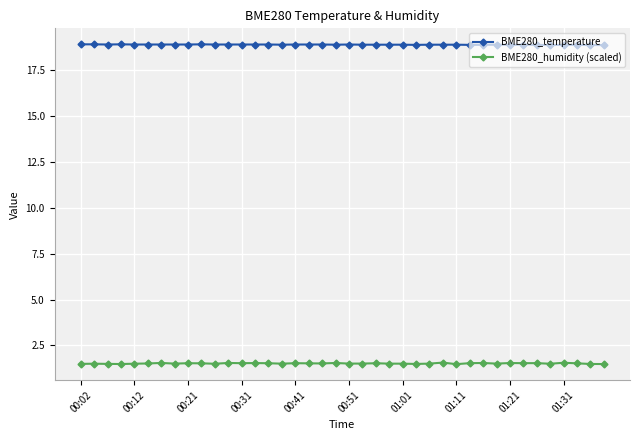

List the series in order of their overall mean, highest first.

BME280_temperature, BME280_humidity (scaled)